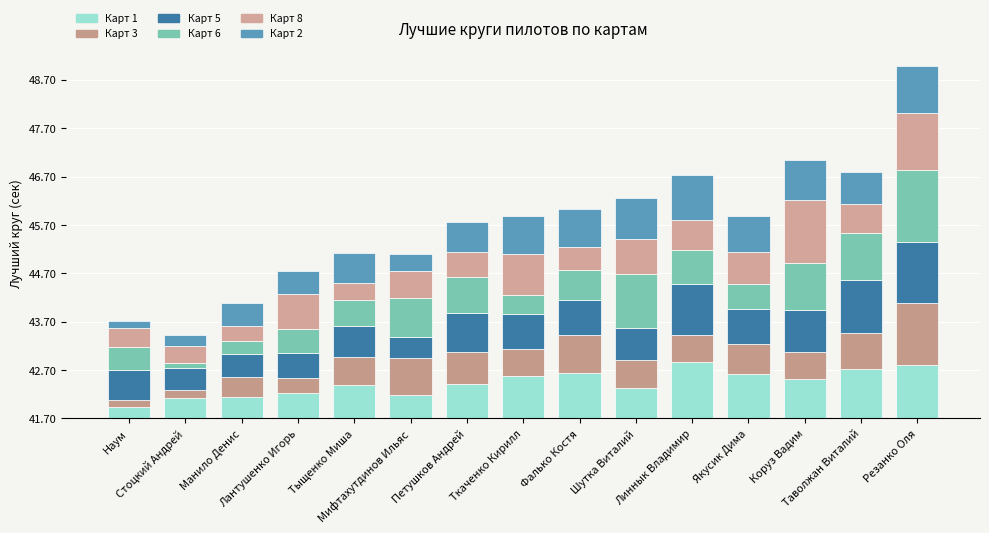

What is the average value of the Карт 3 series?

0.6